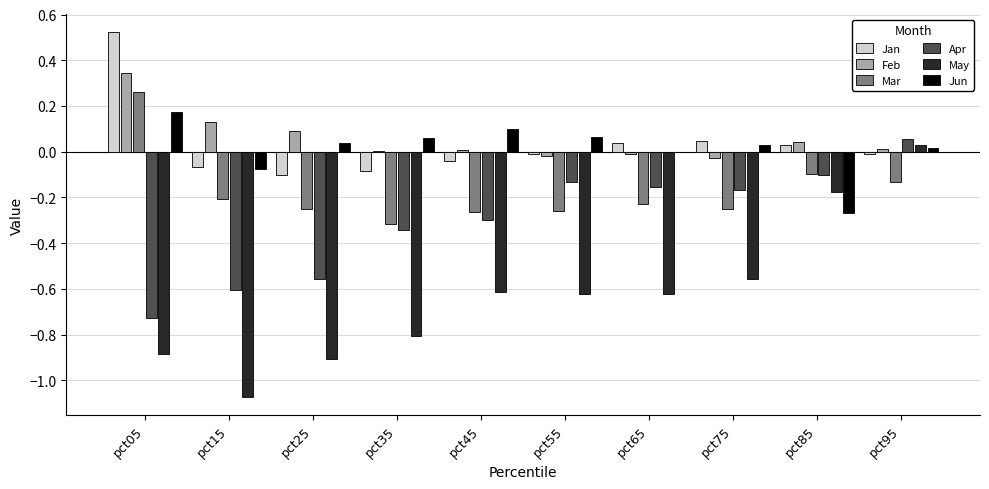

Which series changed the most between pct75 and pct85?

May